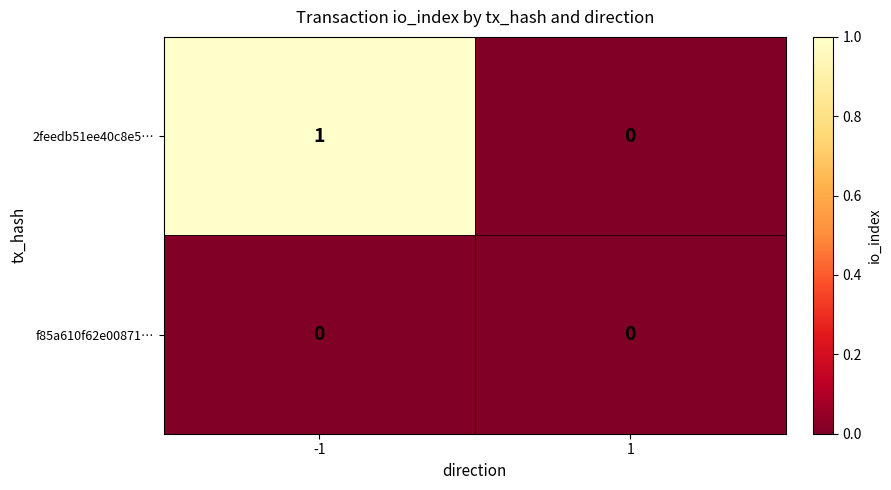

Which series has the largest total across all categories?

2feedb51ee40c8e5…